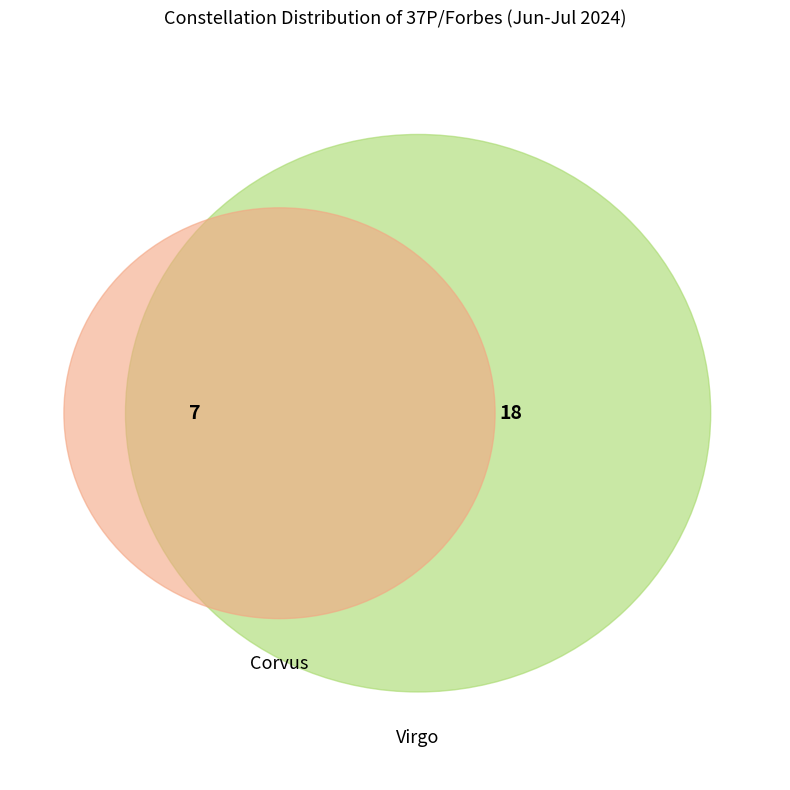

What is the smallest slice in the pie chart?

Corvus